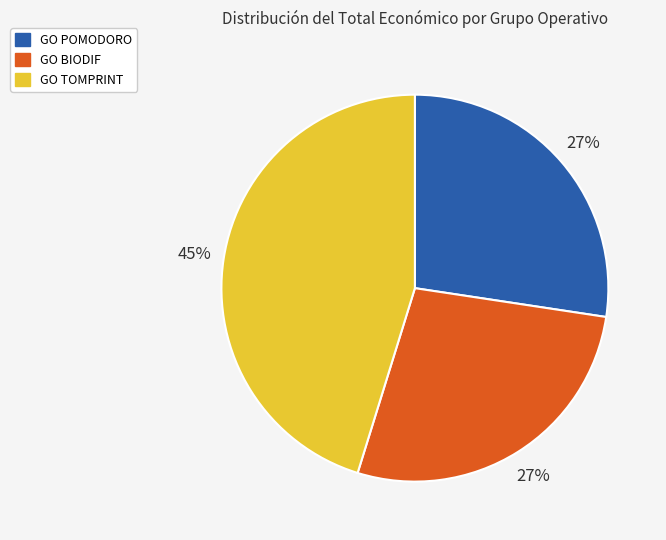

Is it true that GO POMODORO is 13% of the pie?

False